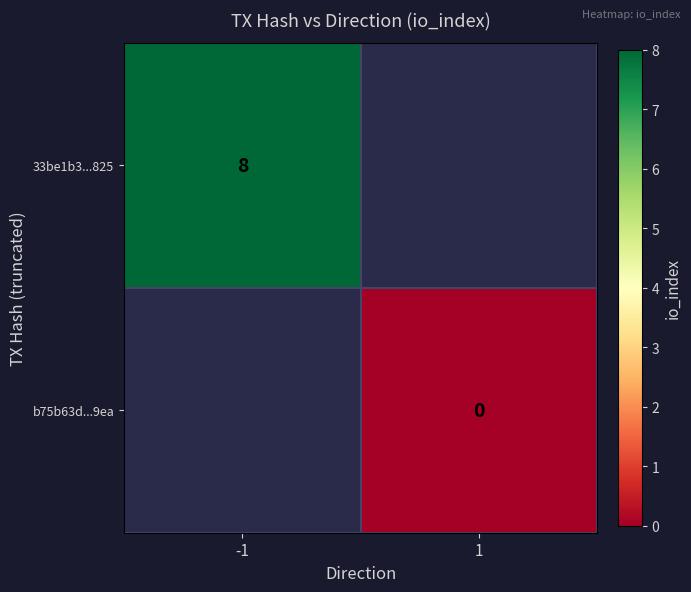

The value of 33be1b3...825 at -1 is 8. True or false?

True